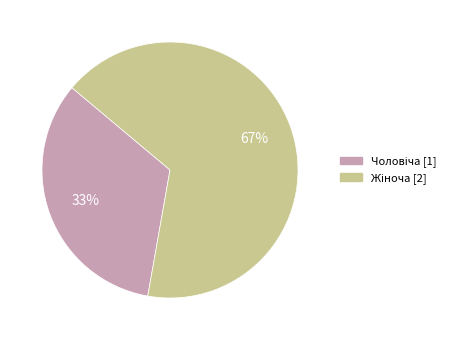

To the nearest percent, what is the average slice percentage?

50%